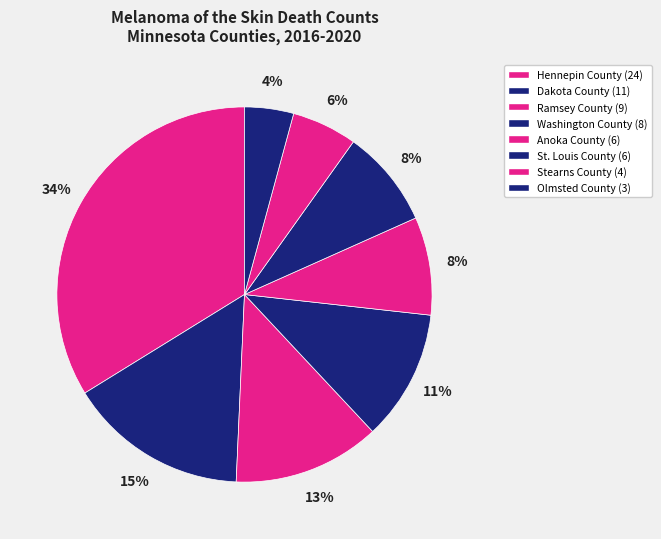

Which slice is the largest?

Hennepin County